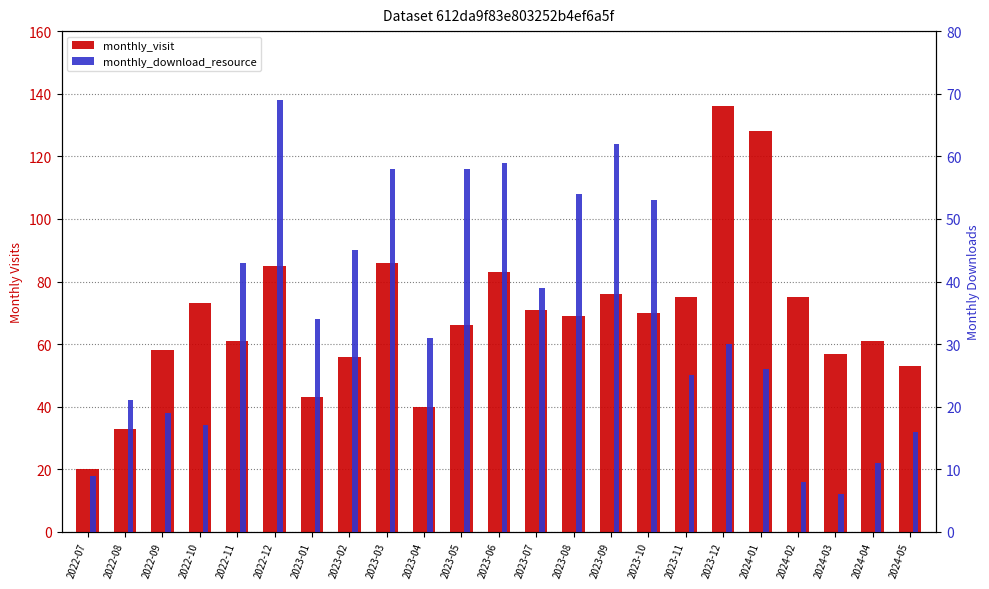

Reading left to right, list all the values displayed in this chart.

monthly_visit: 20	33	58	73	61	85	43	56	86	40	66	83	71	69	76	70	75	136	128	75	57	61	53
monthly_download_resource: 9	21	19	17	43	69	34	45	58	31	58	59	39	54	62	53	25	30	26	8	6	11	16